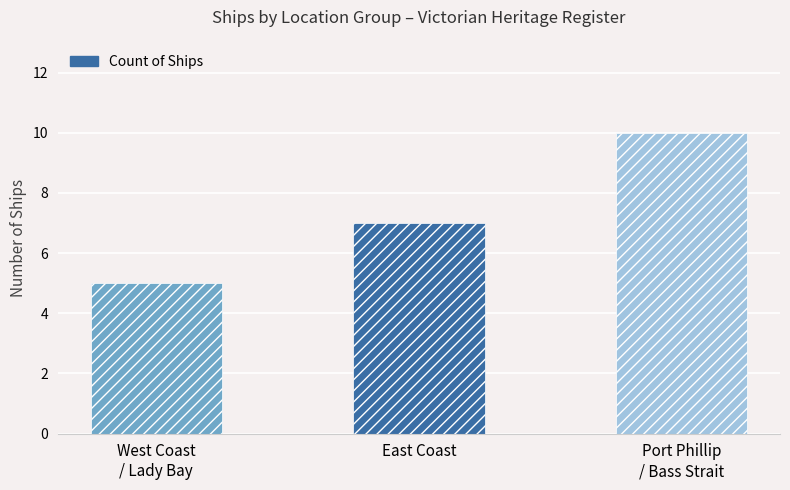

List the labels in order of value, smallest first.

West Coast
/ Lady Bay, East Coast, Port Phillip
/ Bass Strait